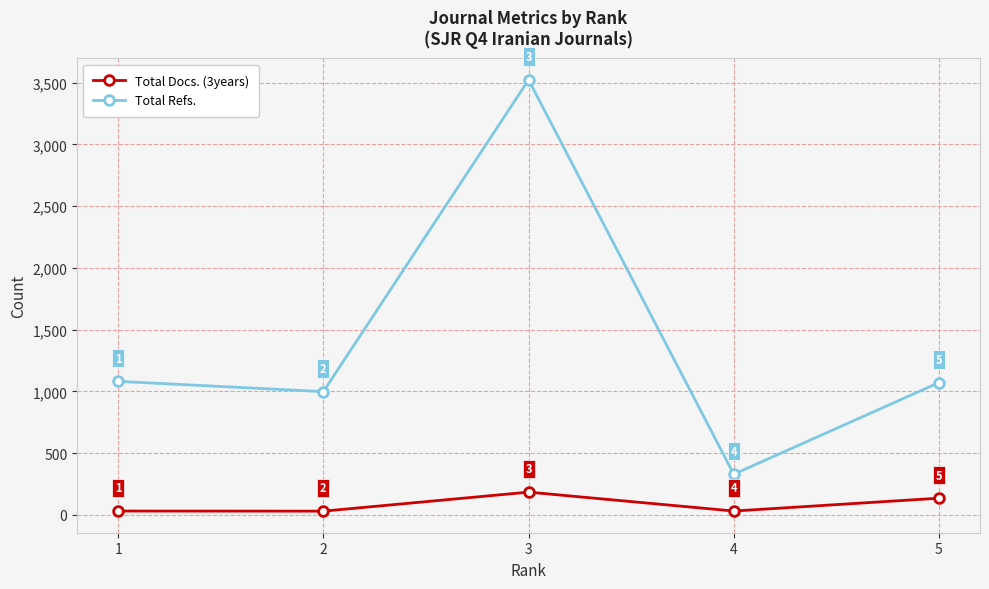

What is the sum of all Total Refs. values?

7006